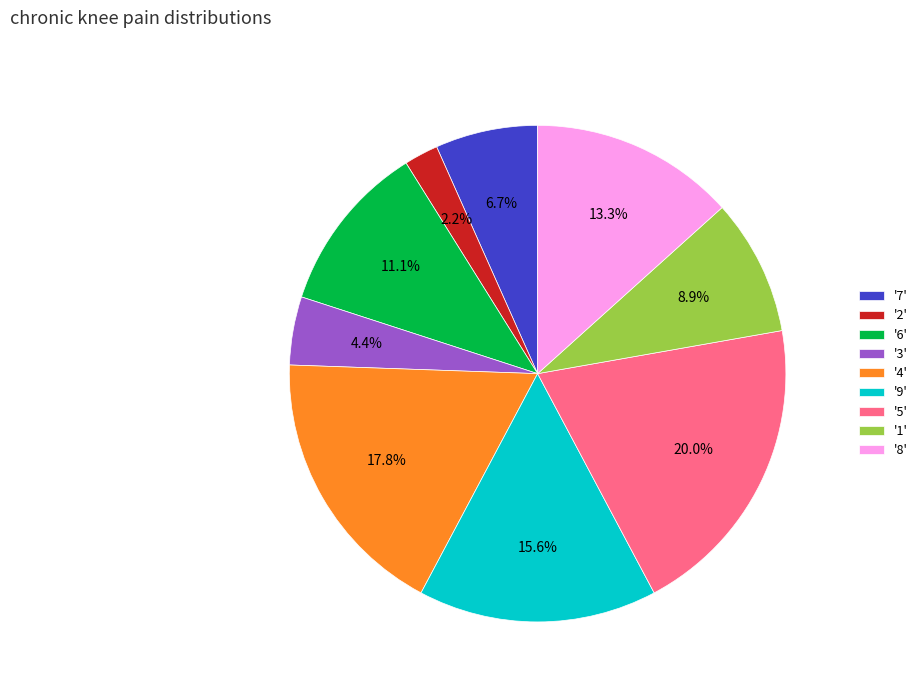

Does '2' represent more than half of the total?

No